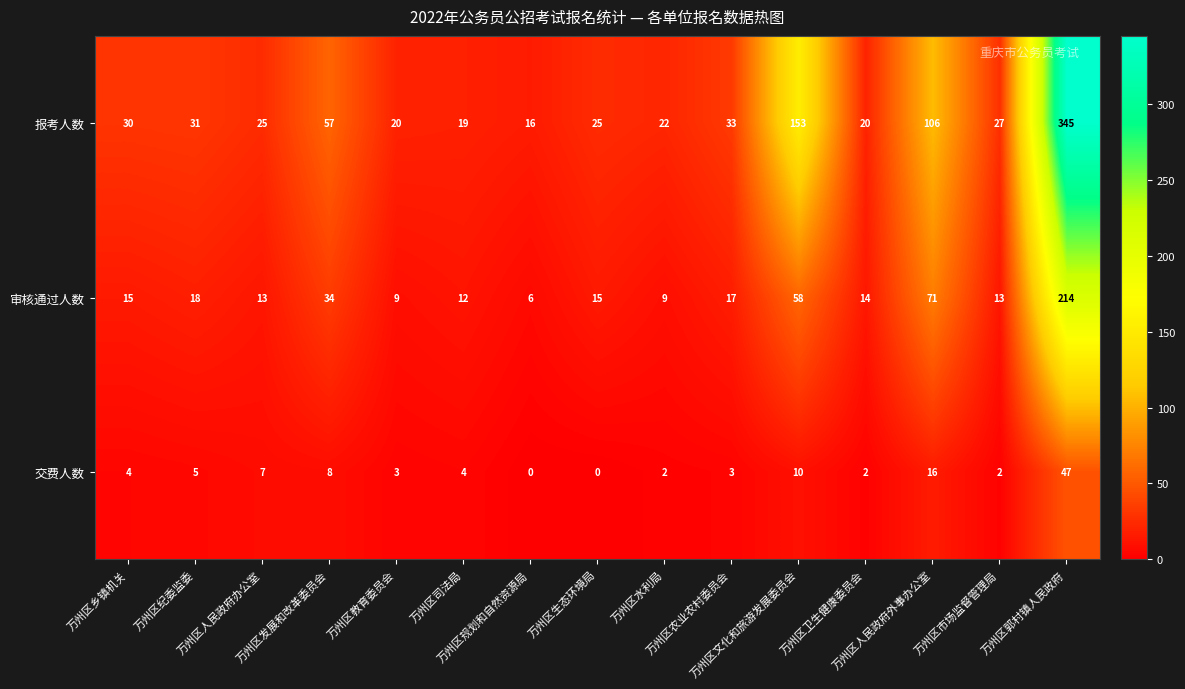

What is the sum of all 交费人数 values?

113